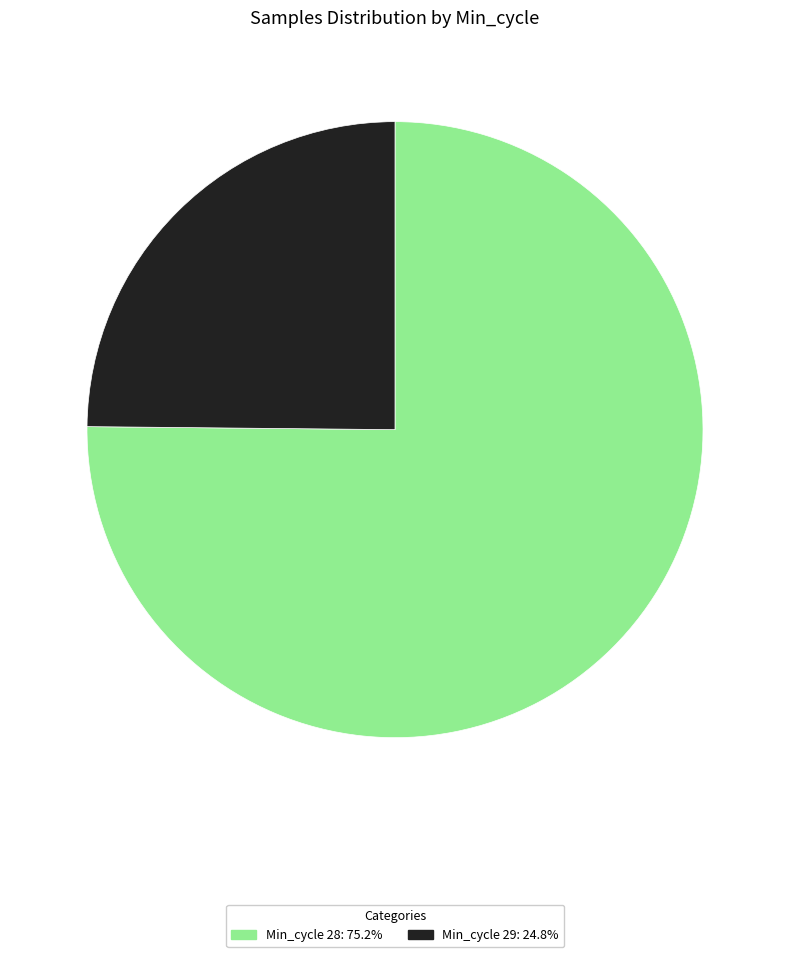

Does any single category account for the majority?

Yes